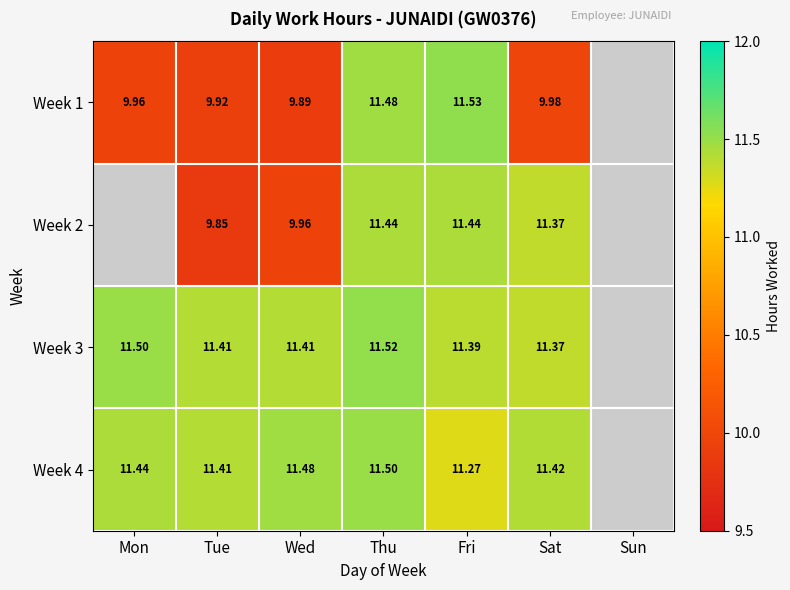

At which category is the sum across all series the highest?

Thu